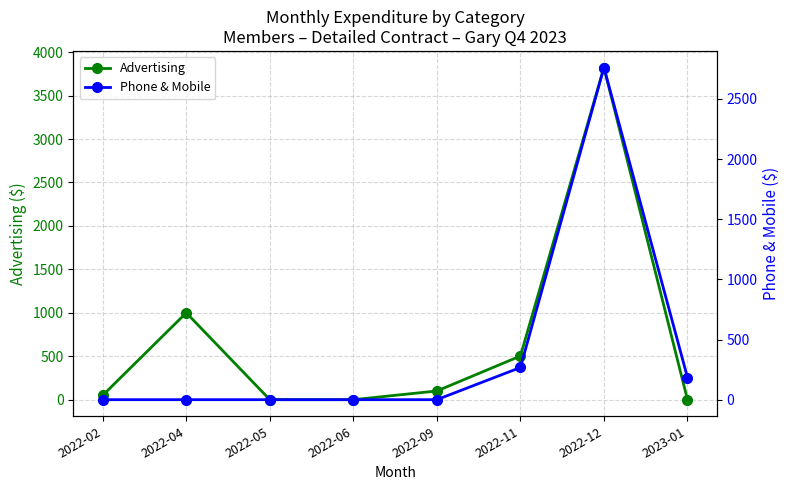

Reading right to left, transcribe all the data shown in this chart.

Advertising: 0.0	3822.5	502.5	100.0	0.0	0.0	1000.0	50.0
Phone & Mobile: 184.2	2760.3	267.4	0.0	0.0	0.0	0.0	0.0